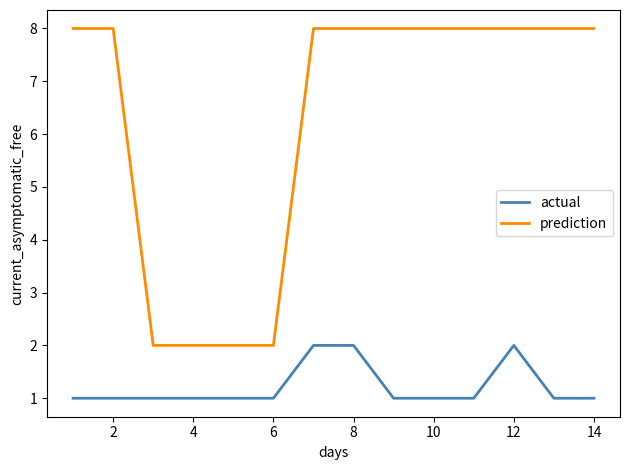

How many prediction values are between 2 and 8?

14